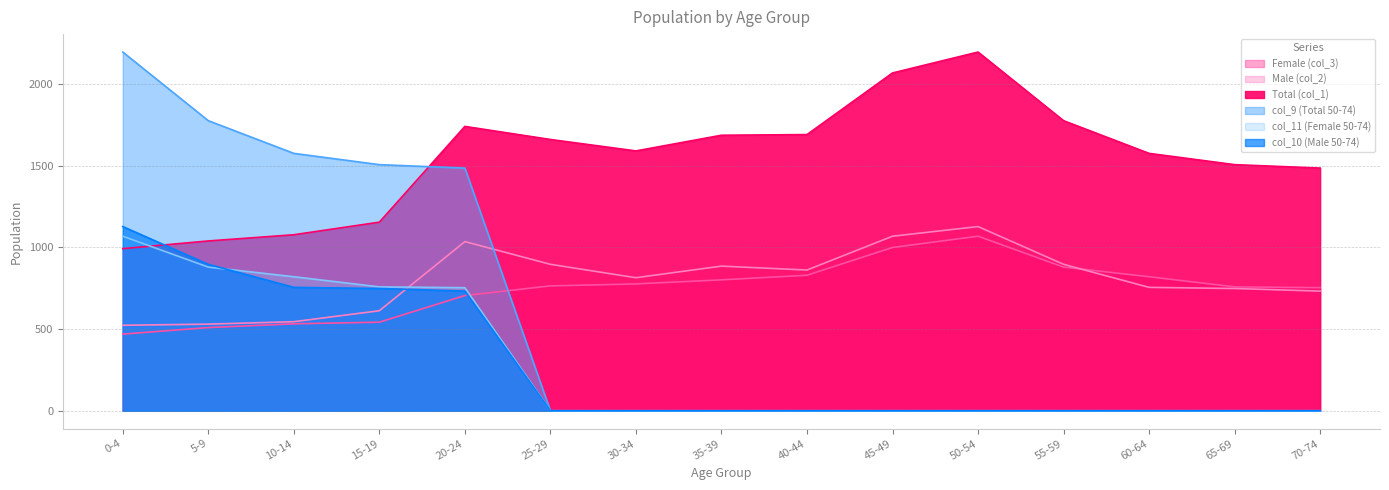

What is the sum of the col_10 (Male 50-74) values at 0-4 and 40-44?

1127